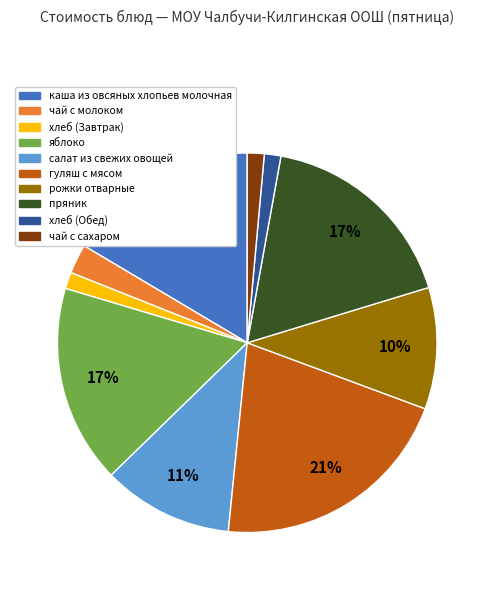

Which has a higher value, хлеб (Завтрак) or каша из овсяных хлопьев молочная?

каша из овсяных хлопьев молочная